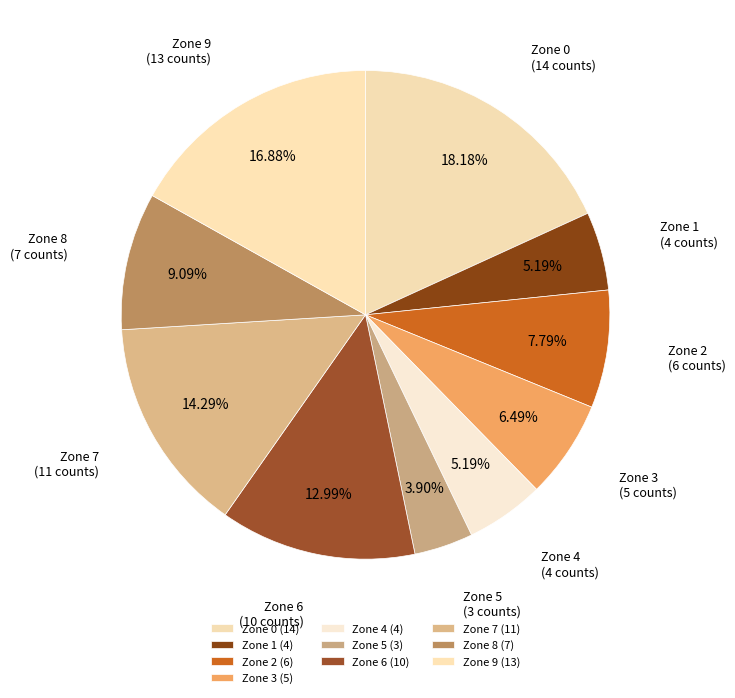

What percentage do Zone 2 and Zone 4 together represent?

13.0%